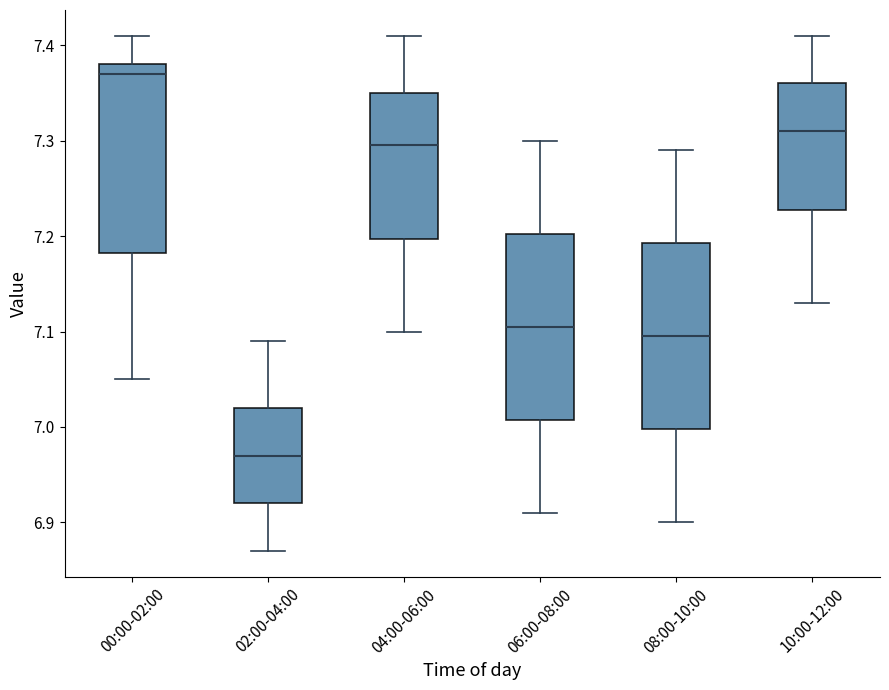

Reading left to right, read every box against the y-axis: the position of its median line, the range the box covers, and the ends of its whiskers. The values are not printed on the chart, so give them approximately, as read against the axis.

00:00-02:00: median 7.37, box 7.18 to 7.38, whiskers 7.05 to 7.41
02:00-04:00: median 6.97, box 6.92 to 7.02, whiskers 6.87 to 7.09
04:00-06:00: median 7.30, box 7.20 to 7.35, whiskers 7.10 to 7.41
06:00-08:00: median 7.11, box 7.01 to 7.20, whiskers 6.91 to 7.30
08:00-10:00: median 7.10, box 7.00 to 7.19, whiskers 6.90 to 7.29
10:00-12:00: median 7.31, box 7.23 to 7.36, whiskers 7.13 to 7.41